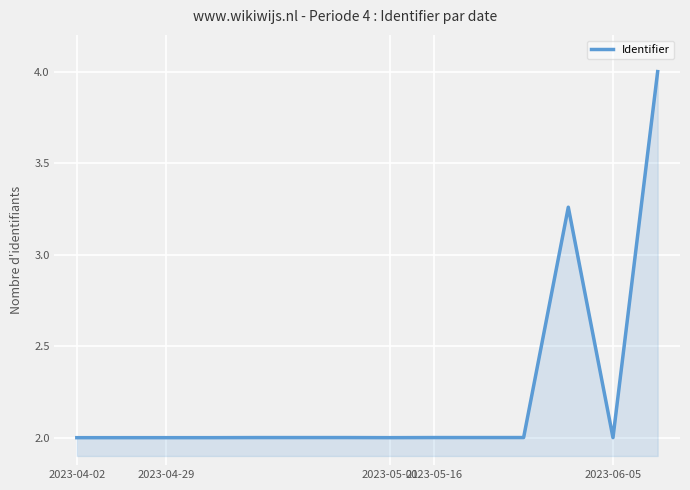

What is the smallest value displayed?

2.0